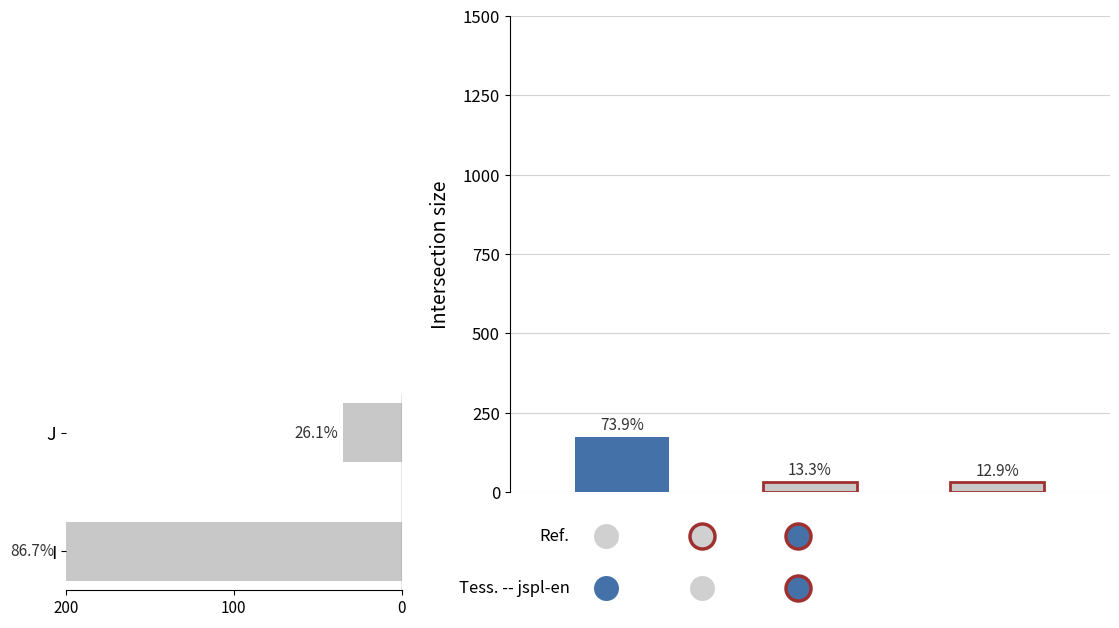

What is the smallest value displayed?

35